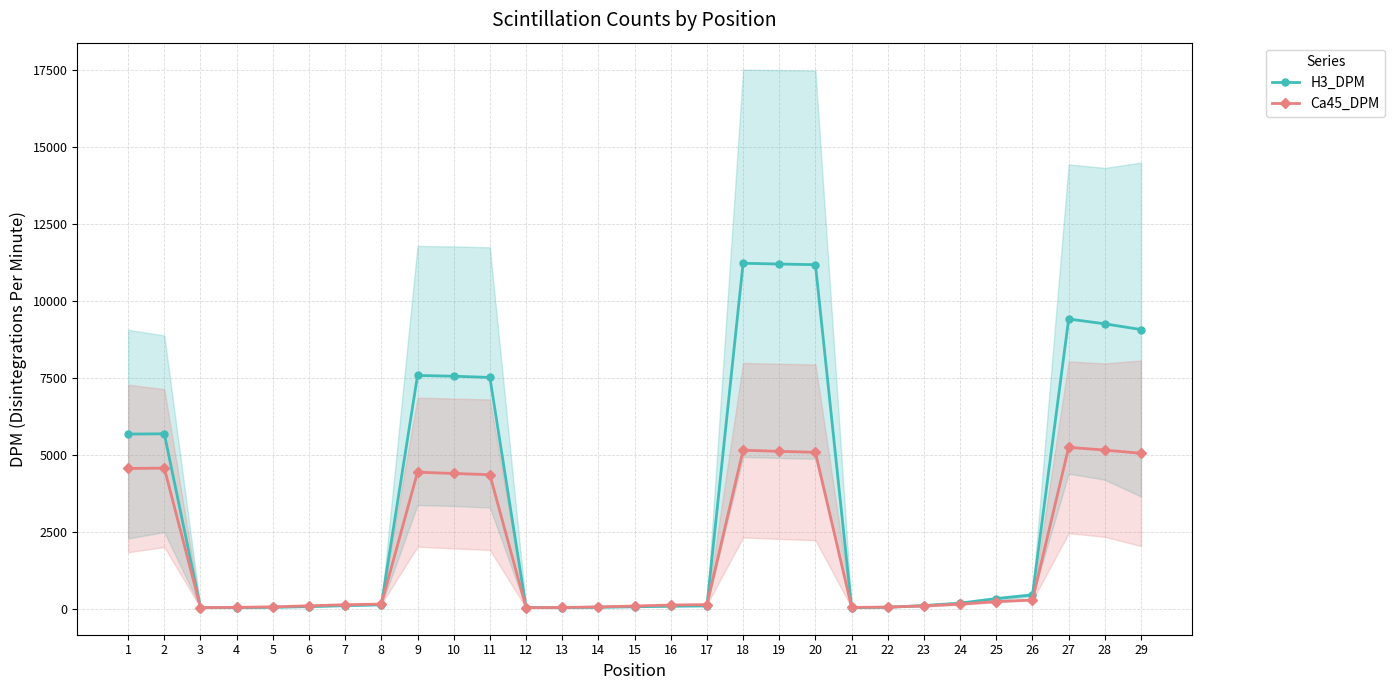

What is the sum of all H3_DPM values?

97104.0